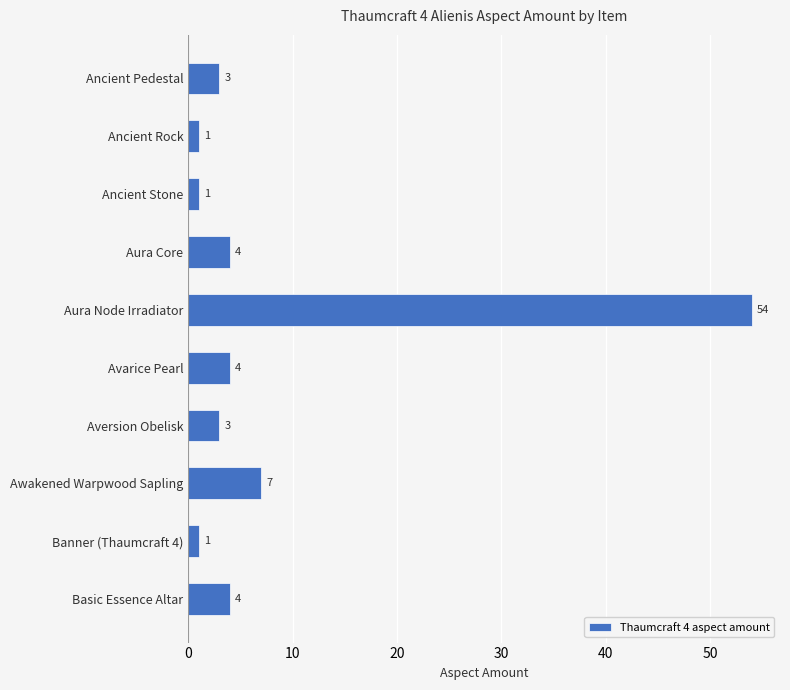

How many distinct data groups are displayed?

1